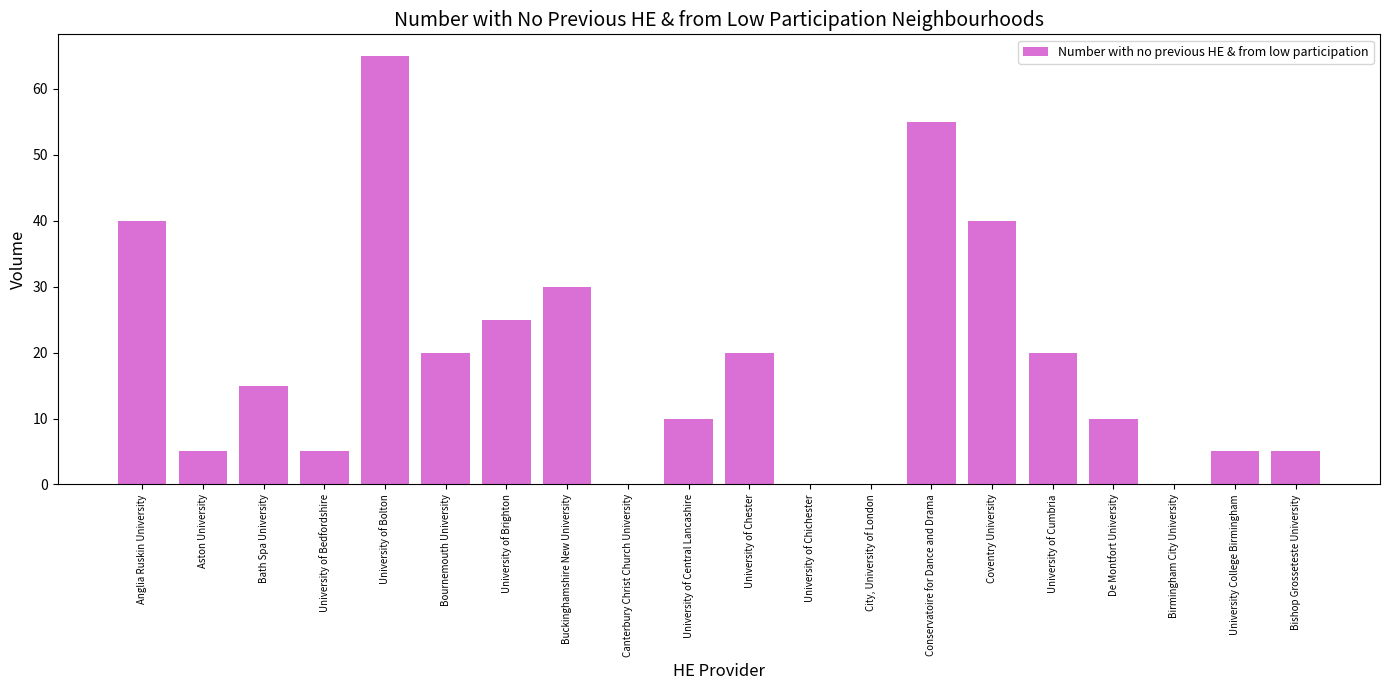

What is the difference between the values at Buckinghamshire New University and University College Birmingham?

25